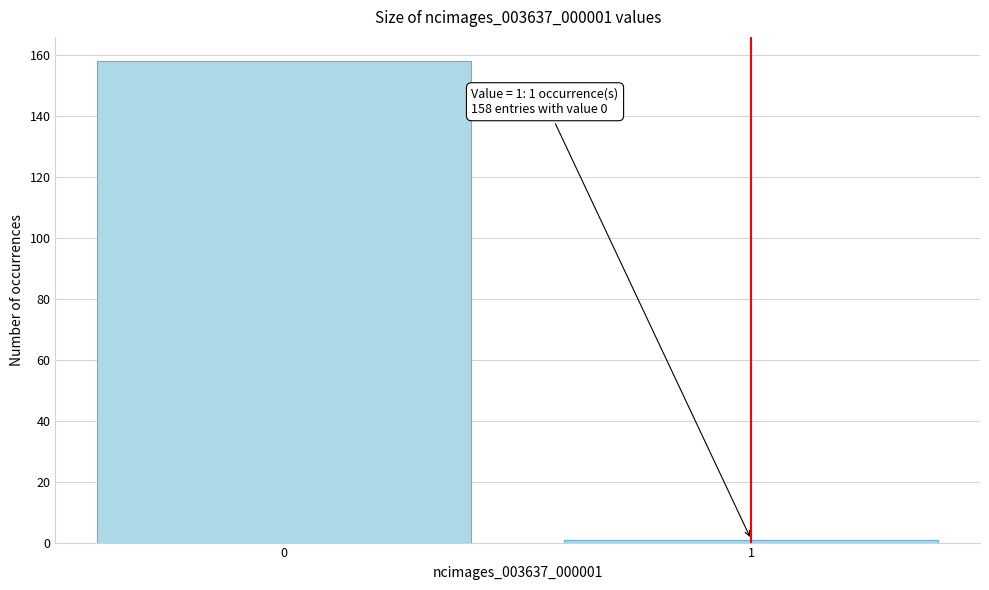

Reading left to right, list all the values displayed in this chart.

158	1